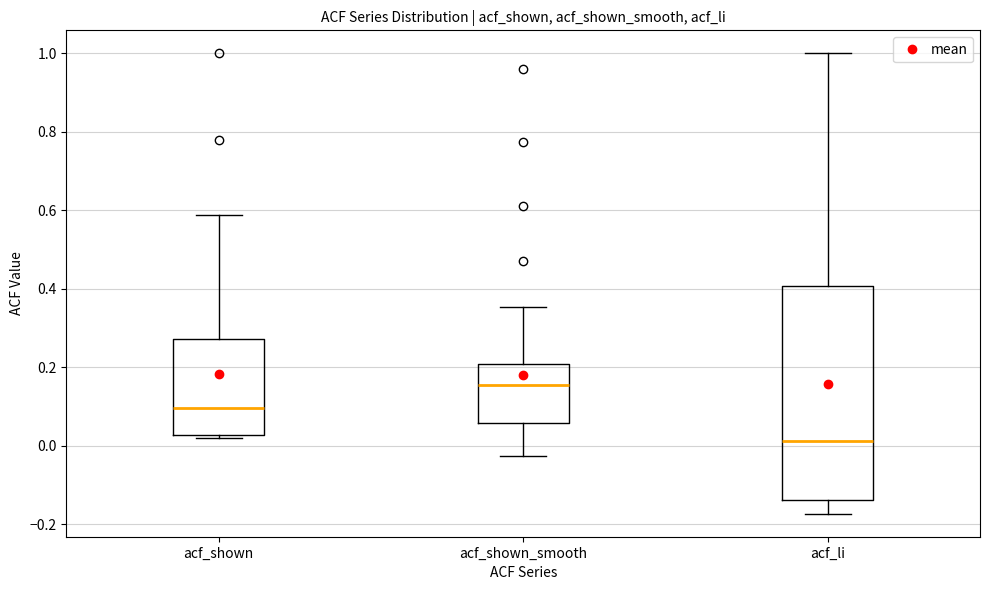

Which box has the lowest median line?

acf_li